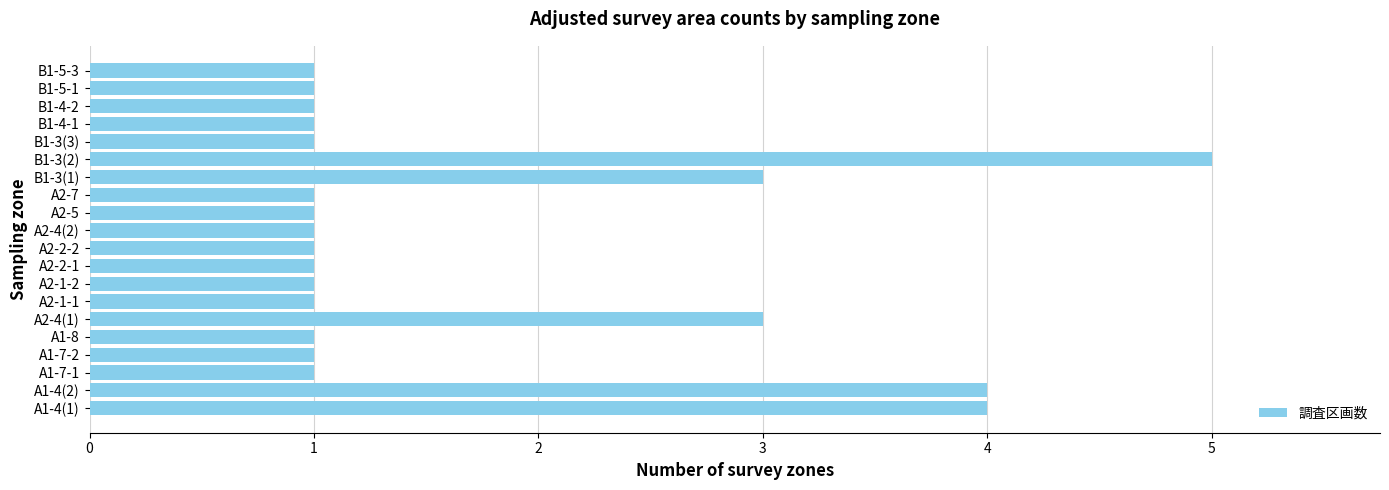

The value at A2-4(1) is 3. True or false?

True